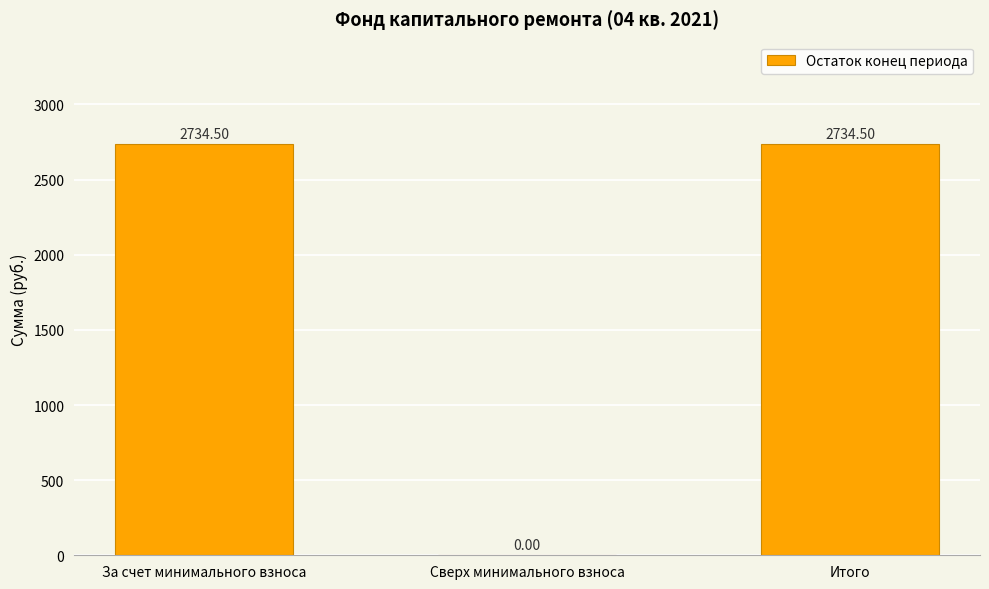

What is the average value?

1823.0